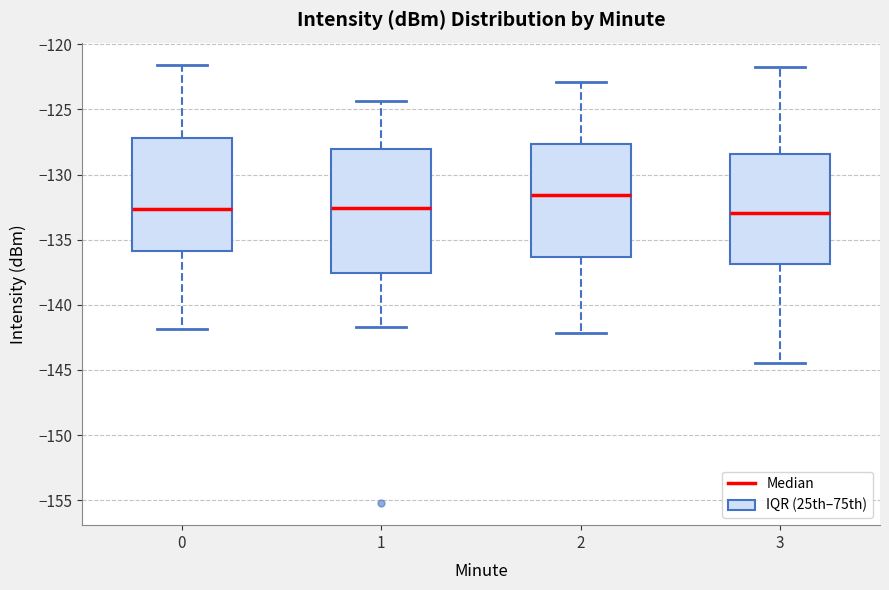

Where does the upper whisker of the box at x = 1 end on the y-axis? The values are not printed on the chart, so give them approximately, as read against the axis.

-124.5